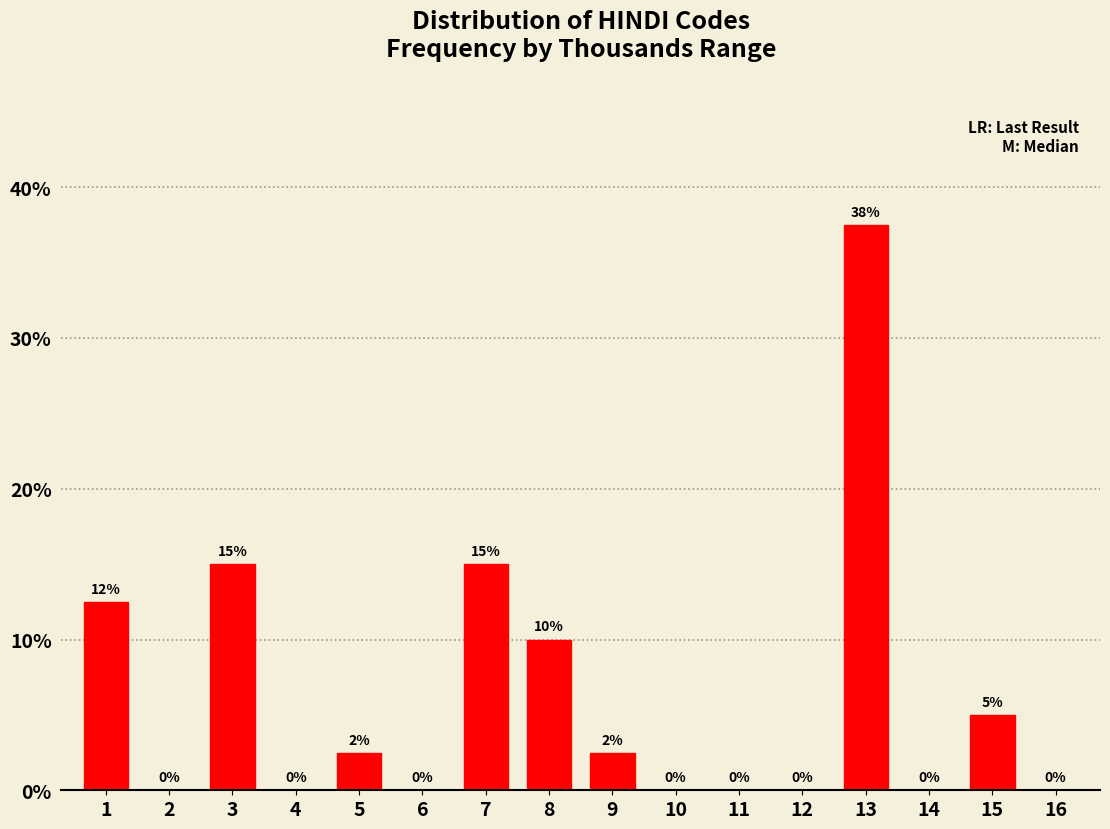

Read the value at 3.

15.0